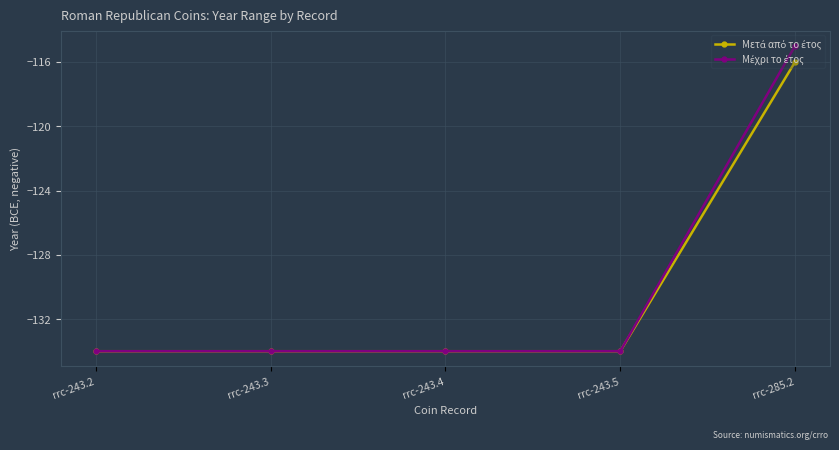

What is the label of the 4th point from the left?

rrc-243.5